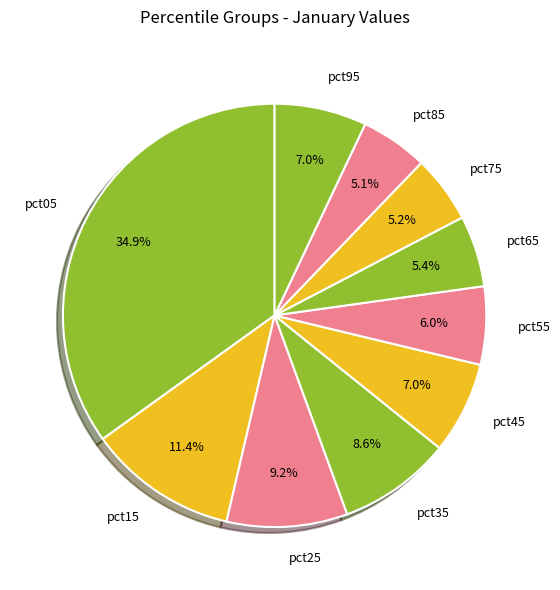

To the nearest percent, what is the difference between the largest and smallest slice percentages?

30%